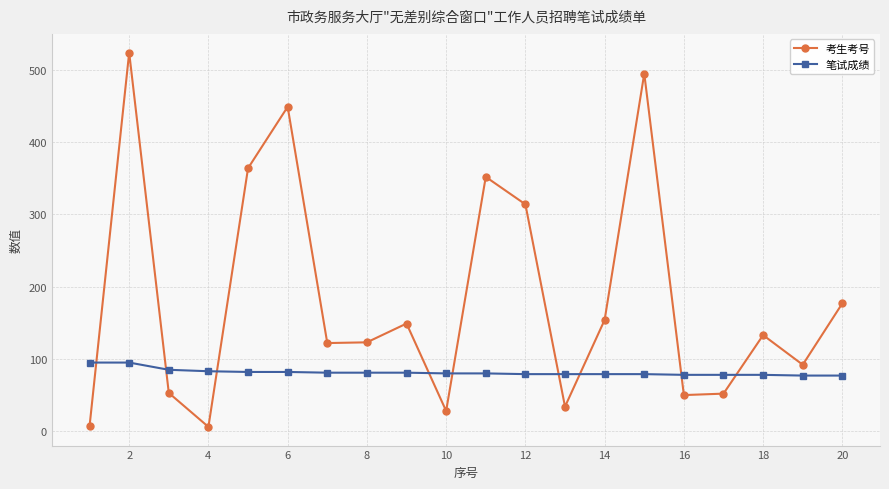

Which series has the largest total across all categories?

考生考号